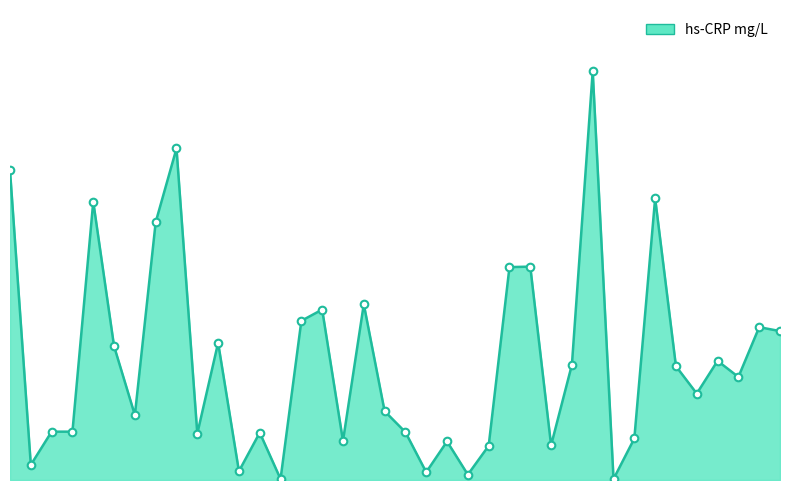

Is this an area chart (filled region under the line)?

Yes